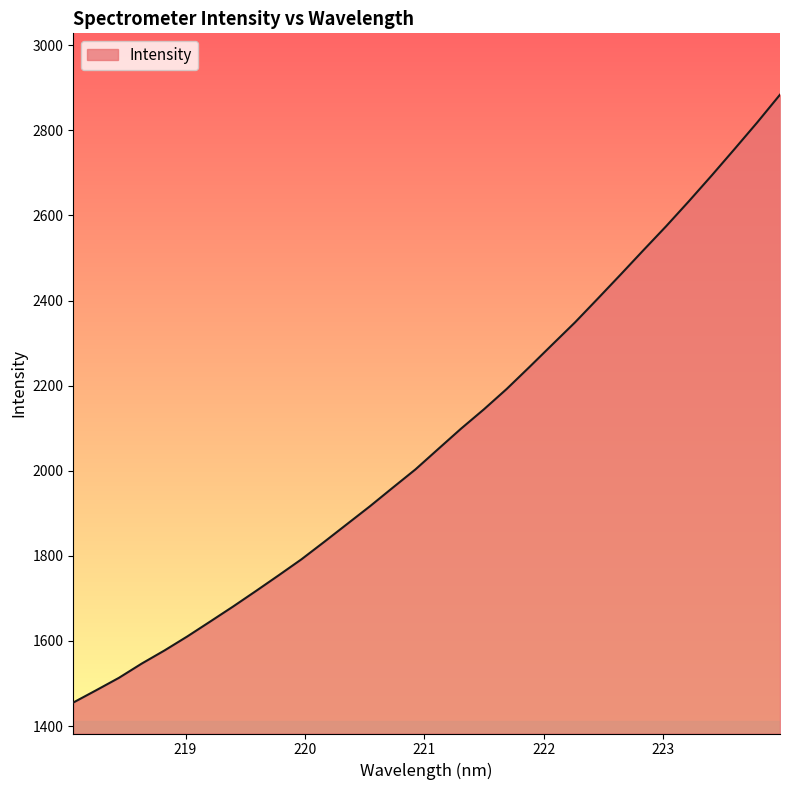

What is the difference between the maximum and minimum values?

1428.7